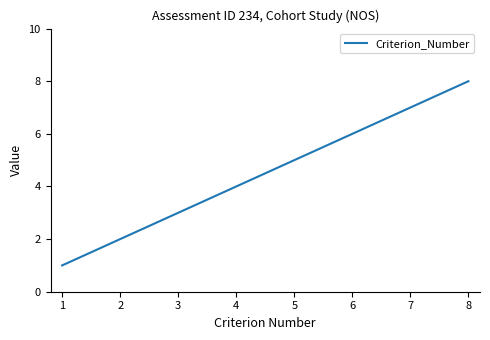

Between 7 and 4, which is larger?

7